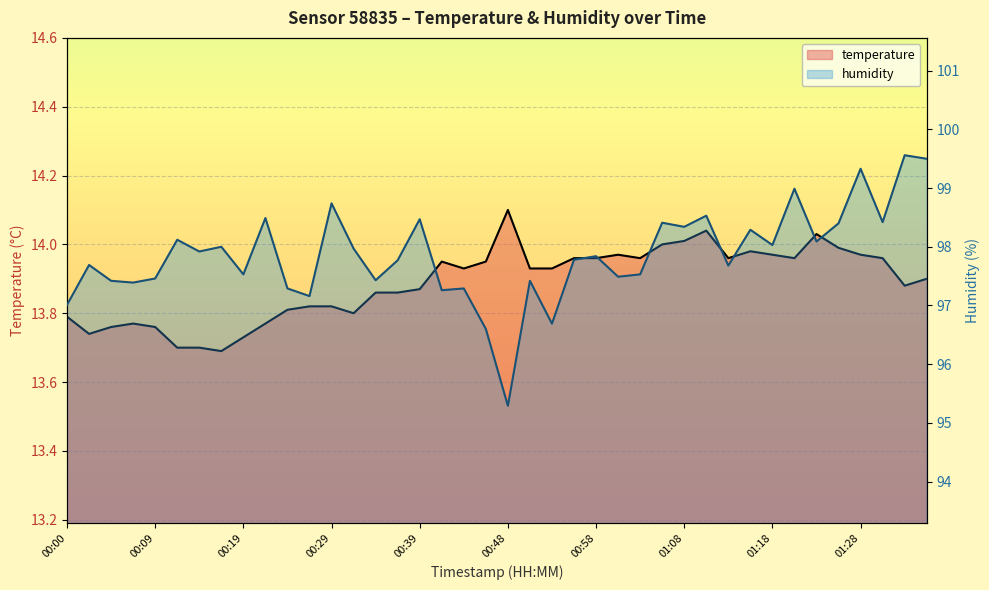

What is the sum of all temperature values?

555.5